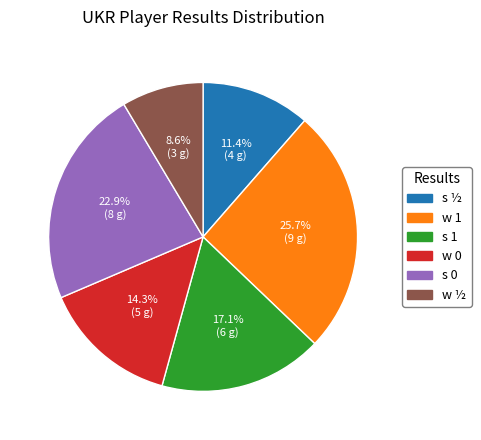

To the nearest percent, what portion does w ½ represent?

9%